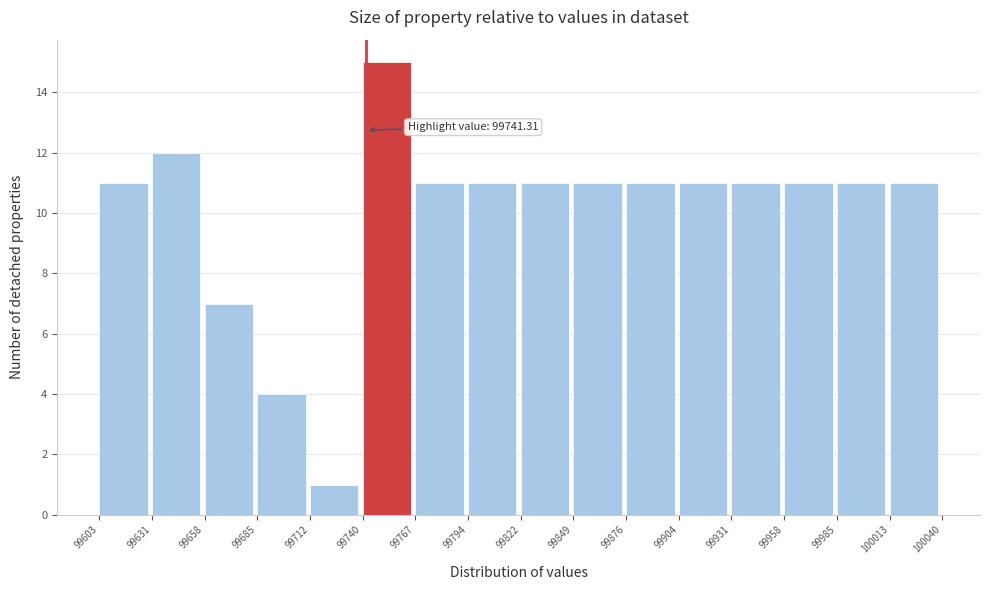

Over which range of the x-axis is the bar tallest?

99740 to 99767